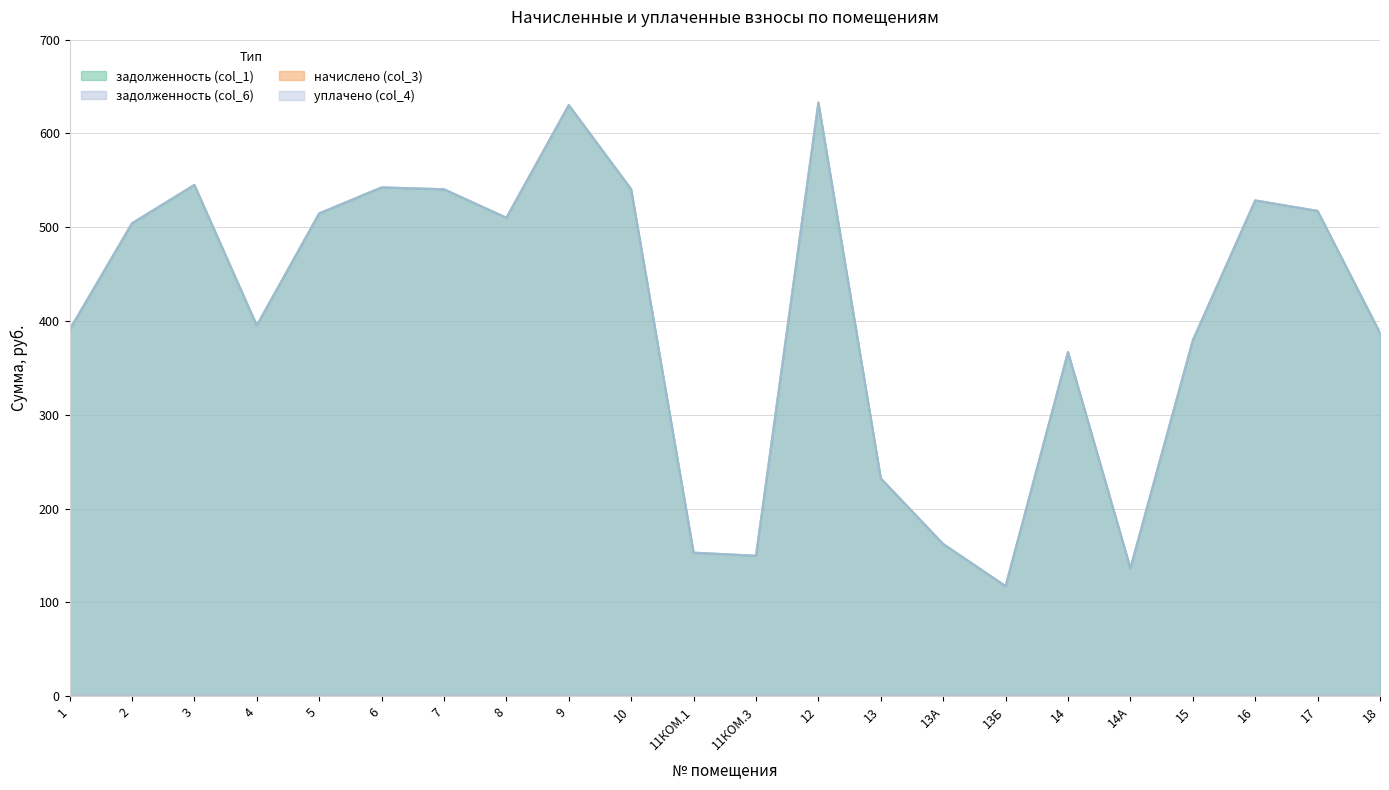

In задолженность (col_6), how many points are higher than both neighbors (excluding endpoints)?

6